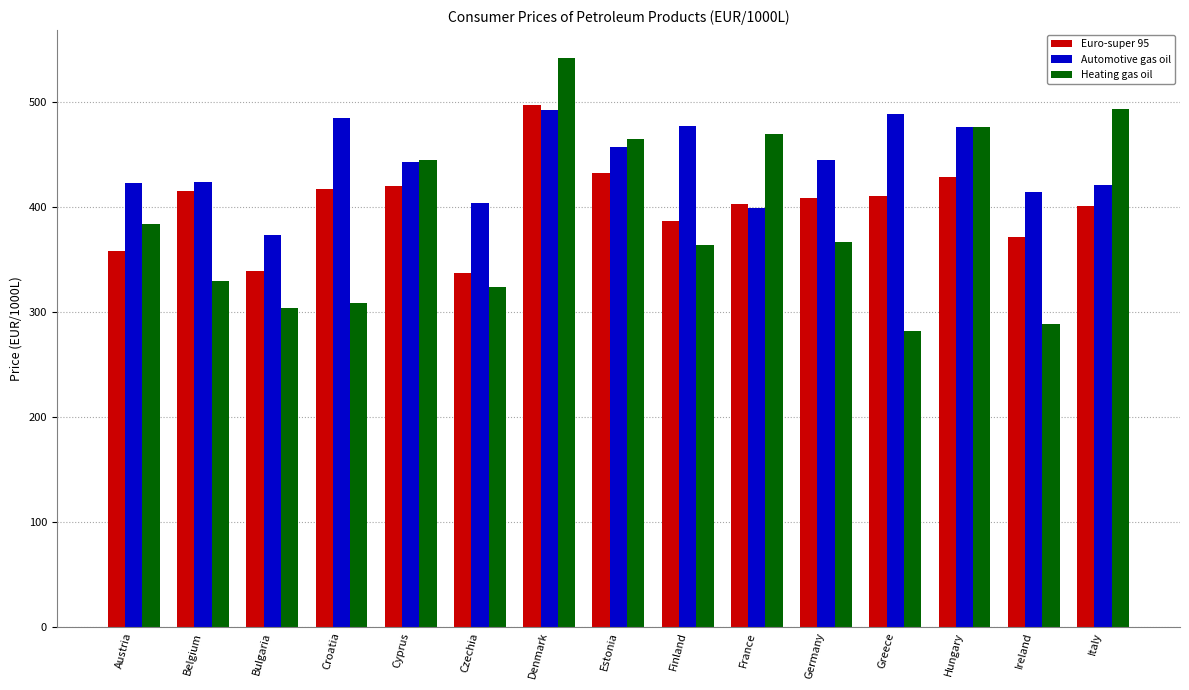

List the series in order of their overall mean, highest first.

Automotive gas oil, Euro-super 95, Heating gas oil